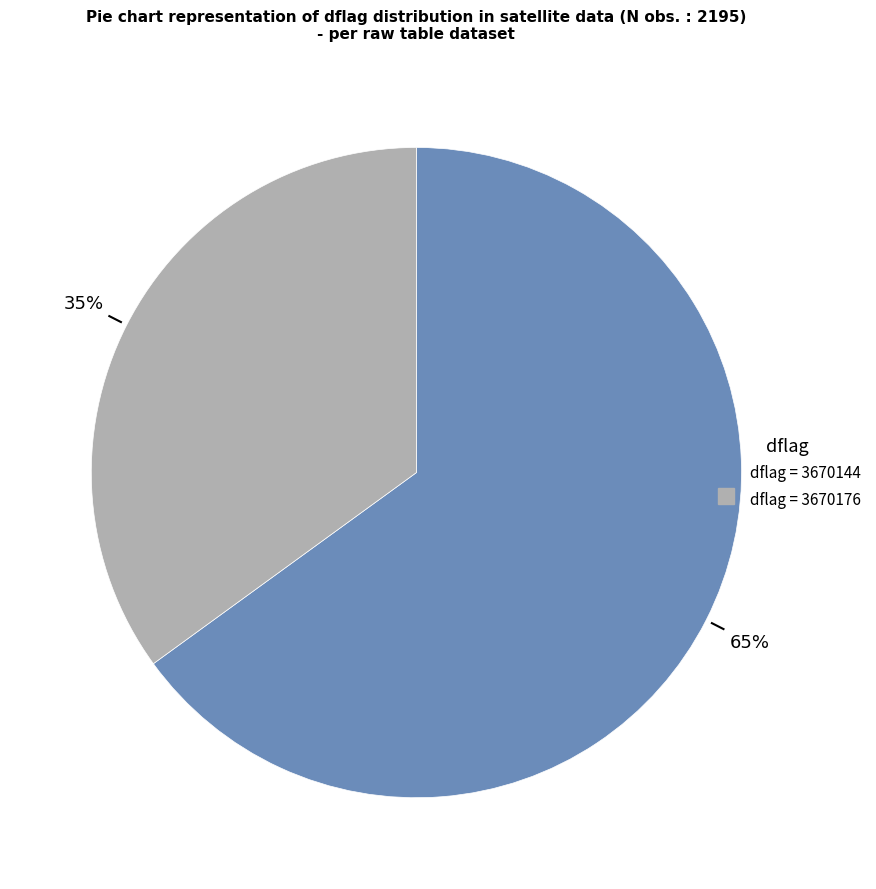

Is there a majority slice in this chart?

Yes